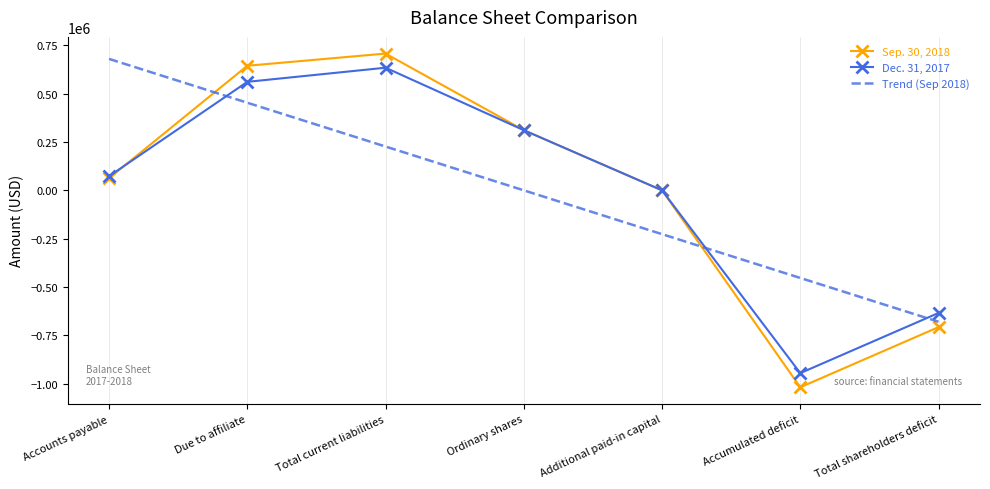

What is the minimum value shown in the chart?

-1019299.0